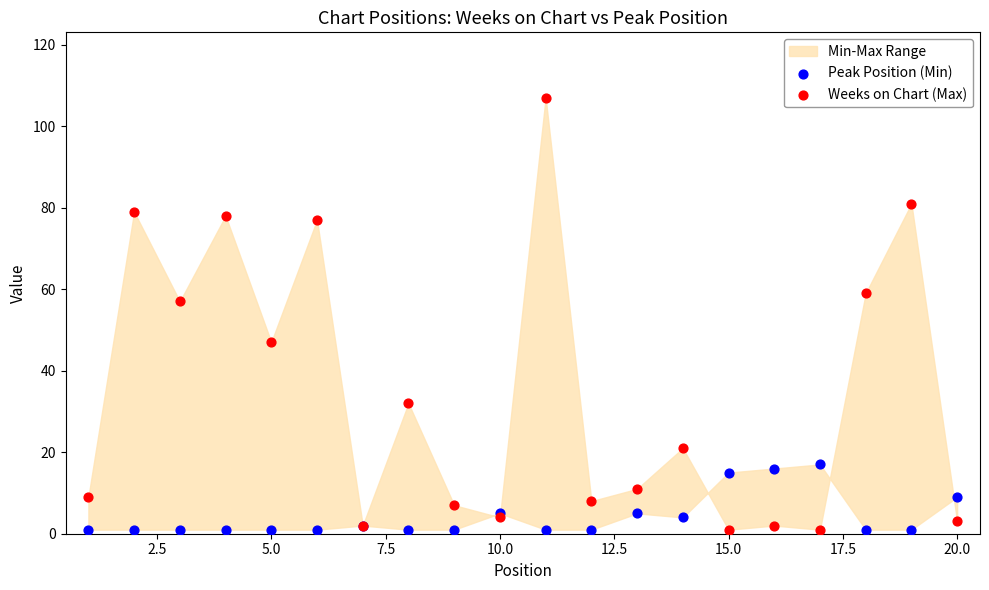

Which series has the largest Y range (max minus min)?

Weeks on Chart (Max)